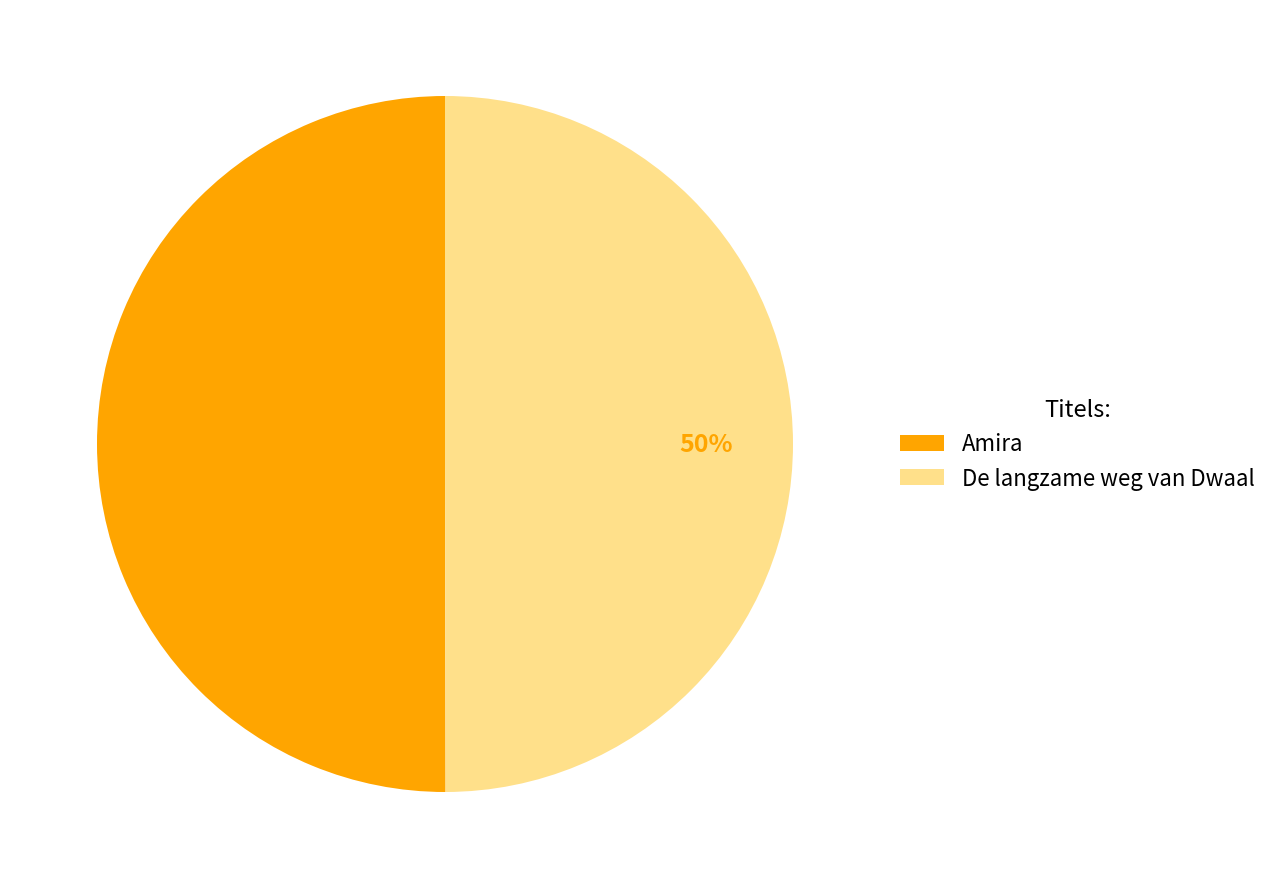

The Amira slice represents 50% of the pie. True or false?

True